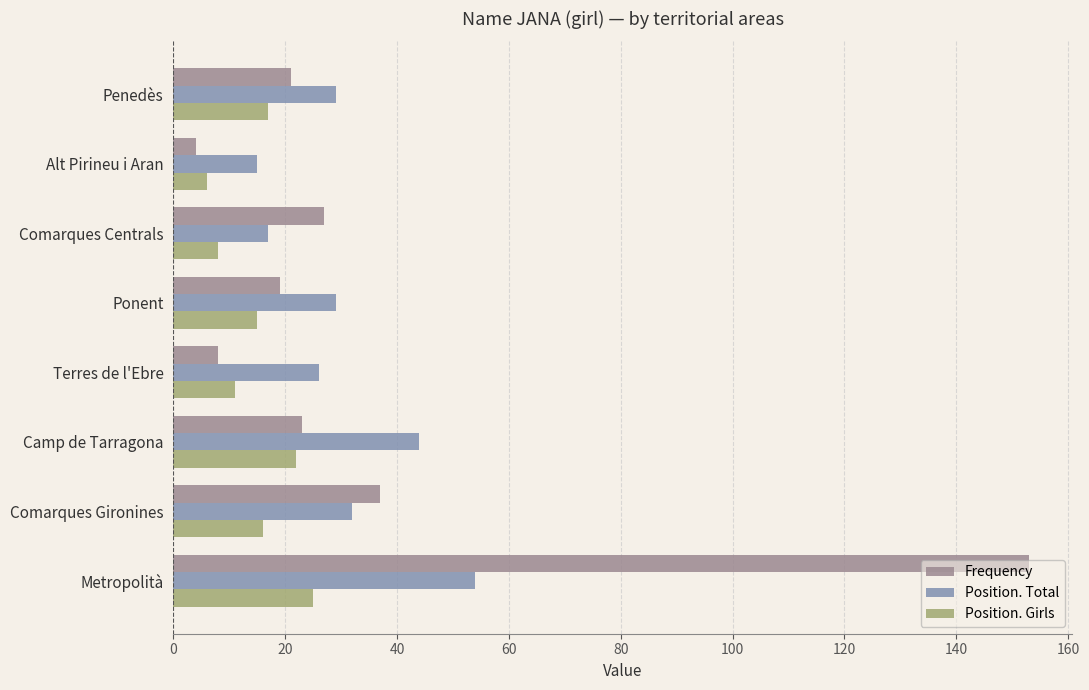

What is the difference between the second highest and second lowest values in the Frequency series?

29